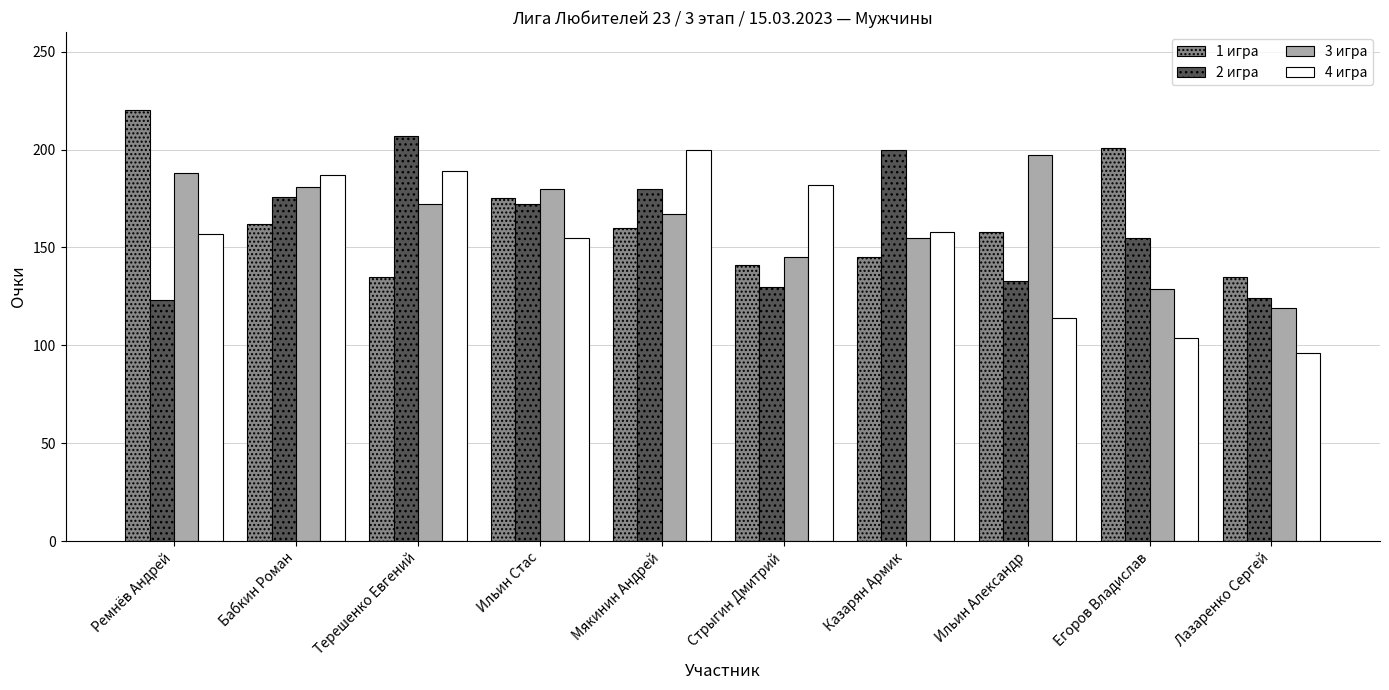

What is the sum of all 1 игра values?

1632